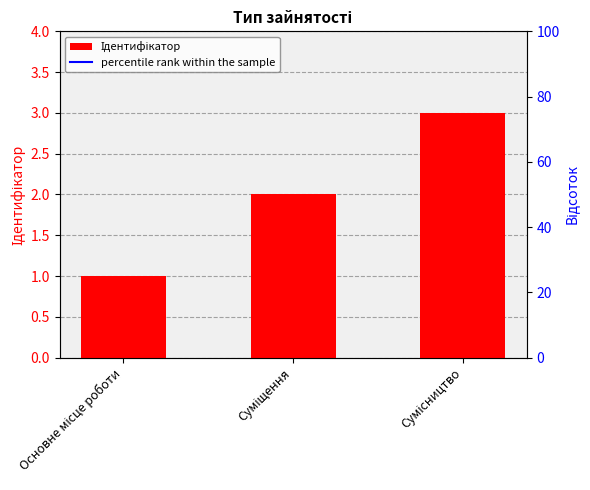

Which label corresponds to the smallest value in the chart?

Основне місце роботи